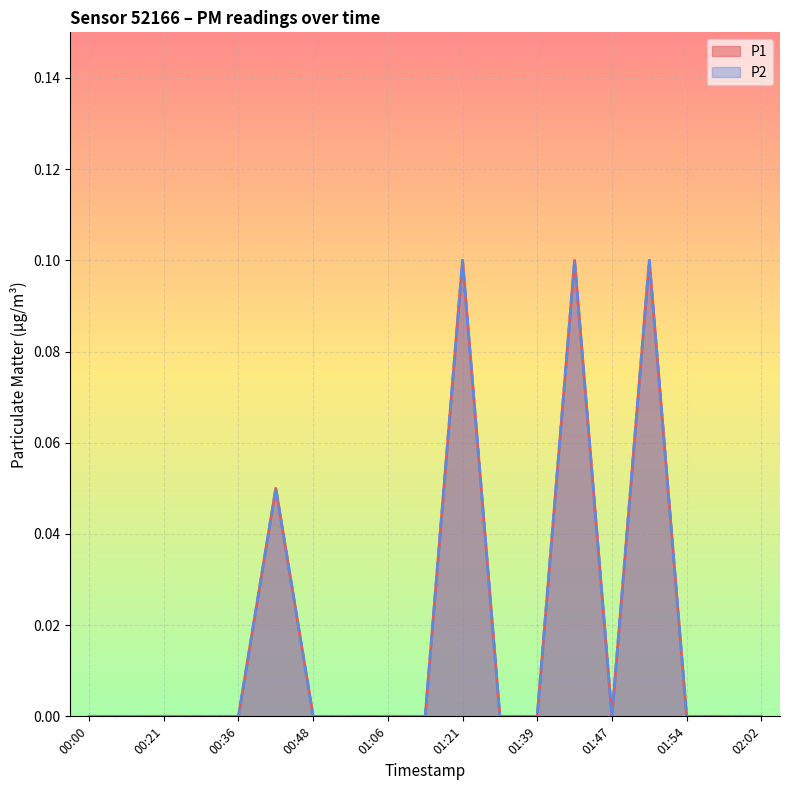

What is the difference between the maximum and minimum values in the P1 series?

0.1